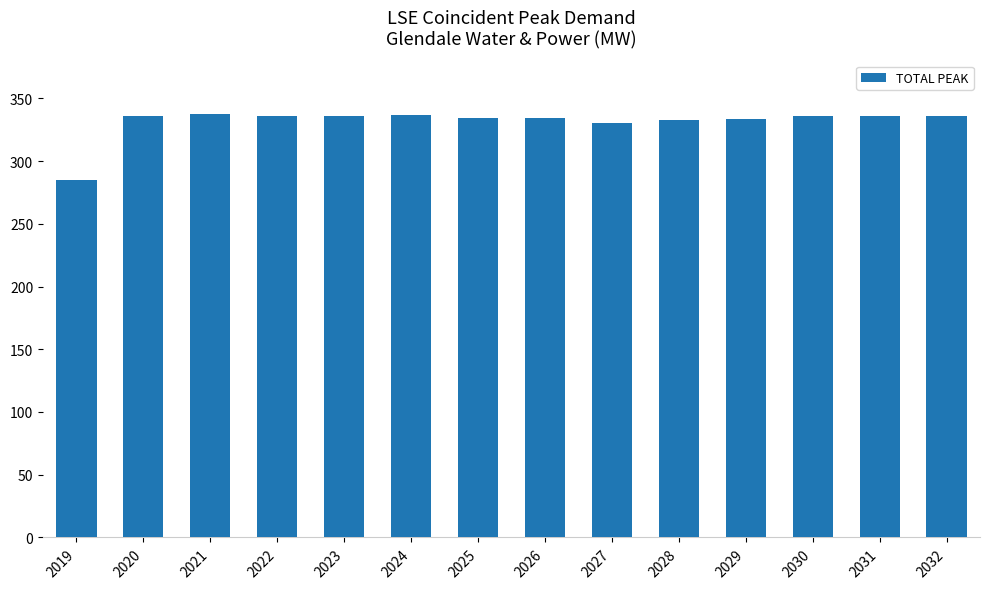

How many categories are shown in the chart?

14